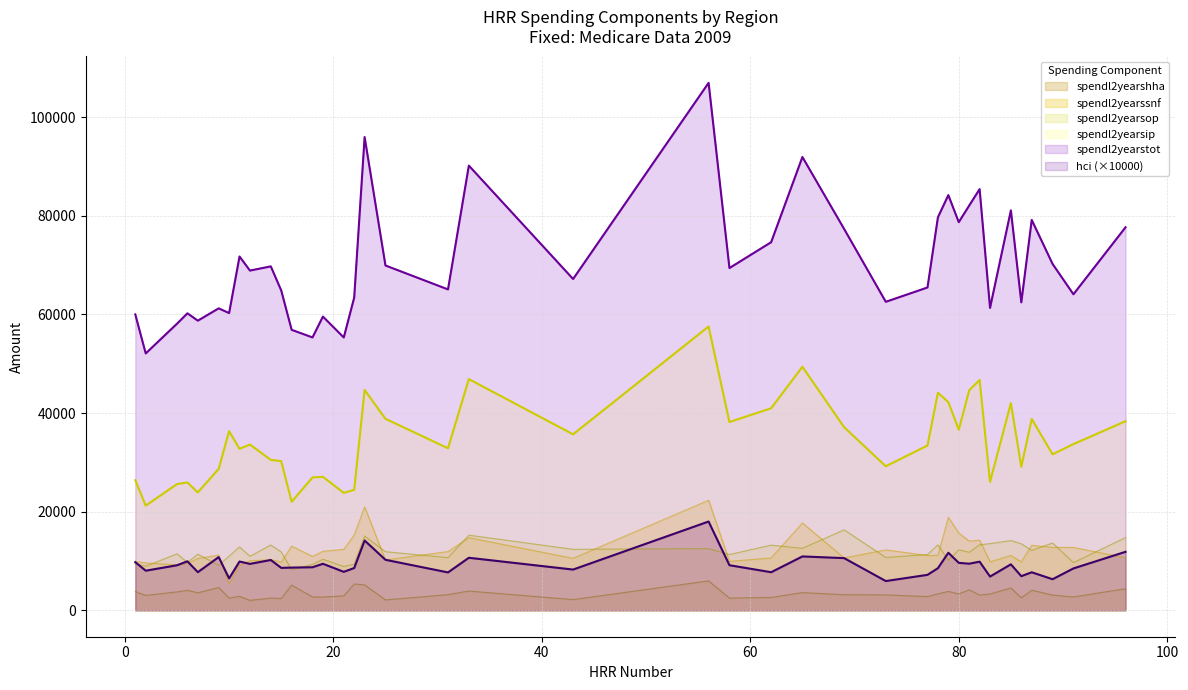

What value does the hci series have at 18?

8740.0